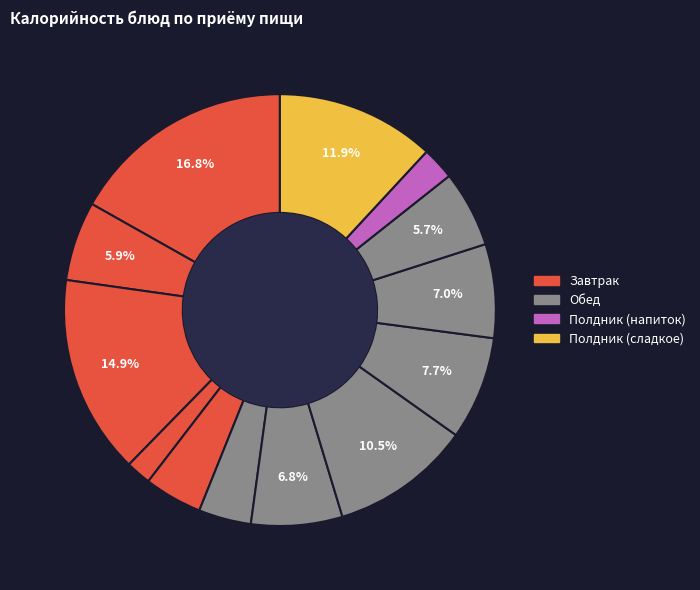

Count the number of slices in the pie.

13